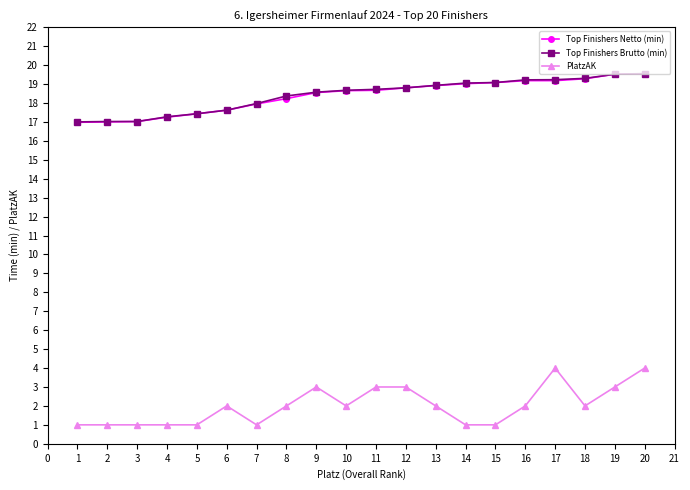

What is the total value across all series at 13?

39.9